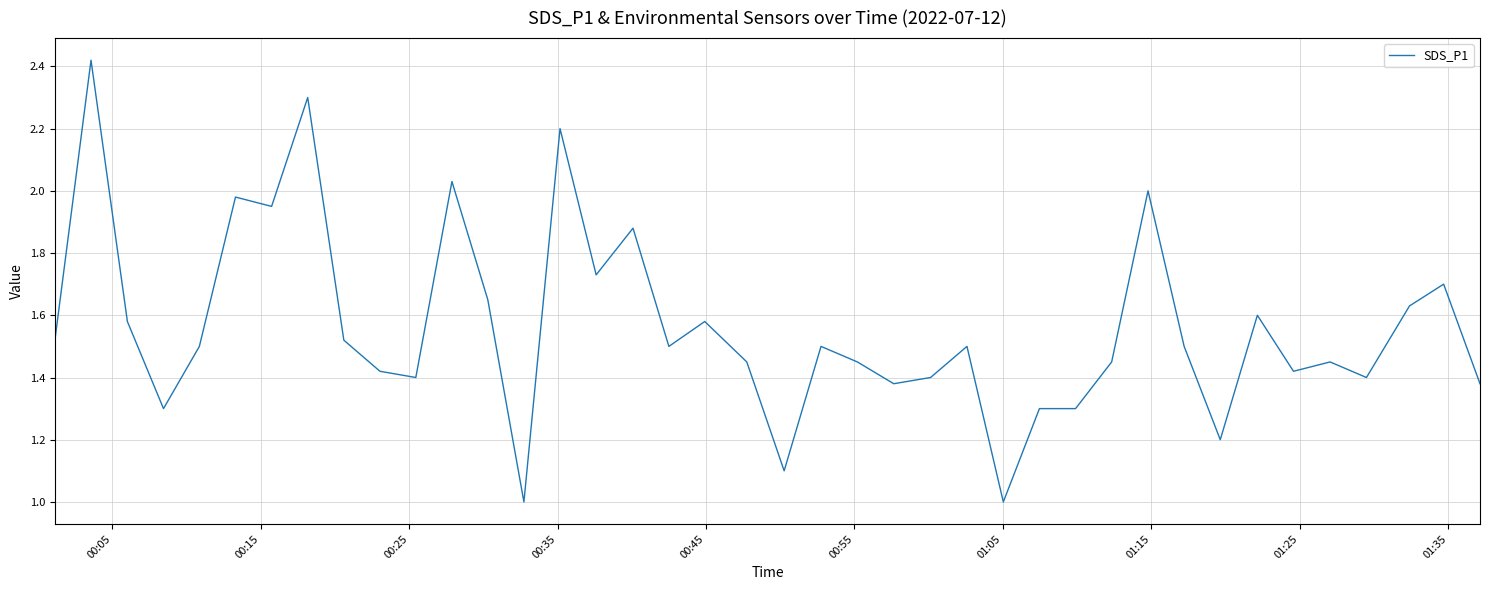

Does the chart display data point markers on the line(s)?

No